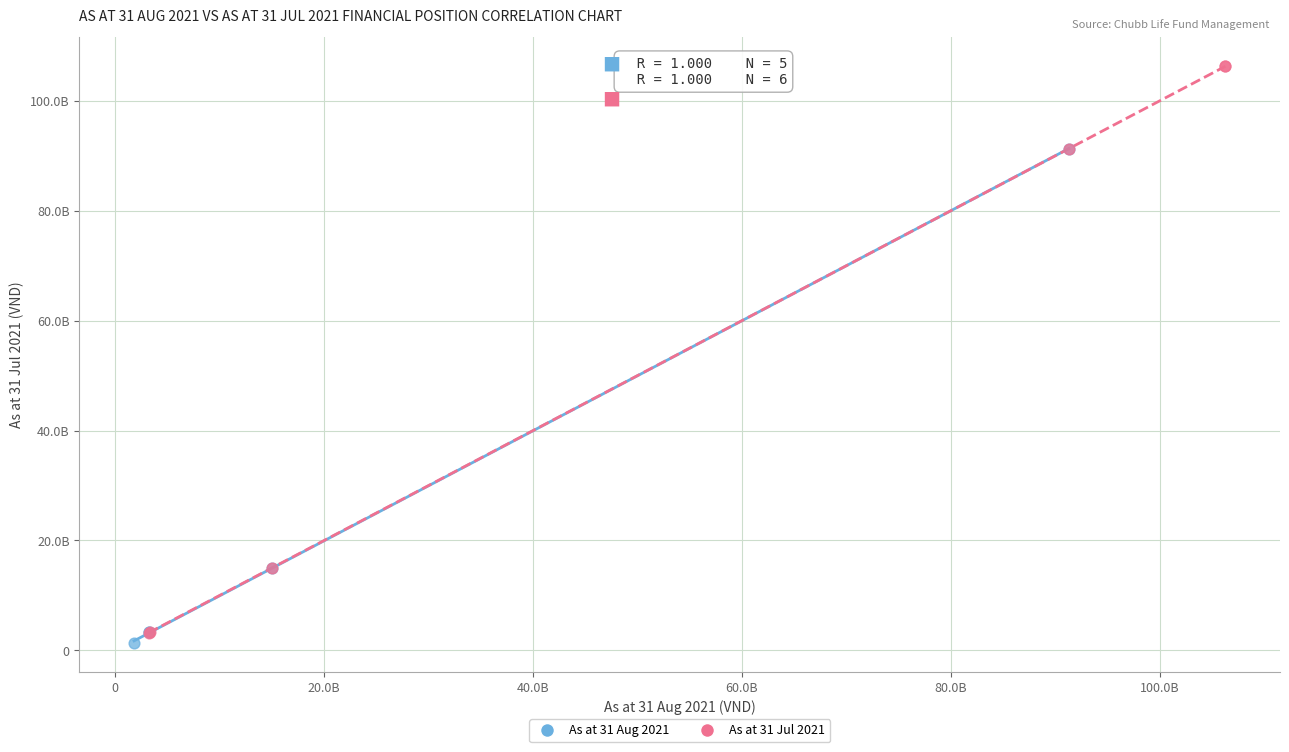

Which series has the widest spread of Y values?

As at 31 Jul 2021